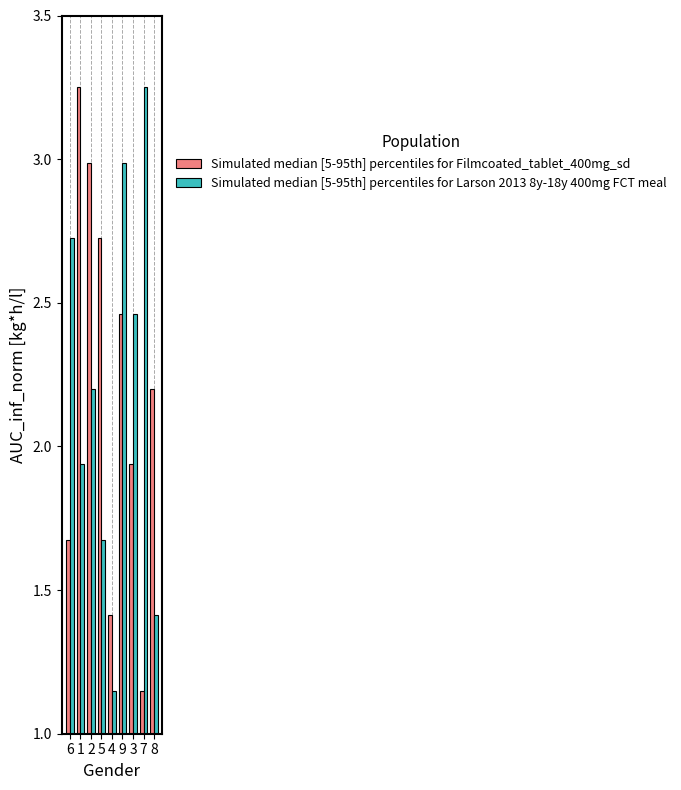

What is the label of the 3rd bar from the left?

2